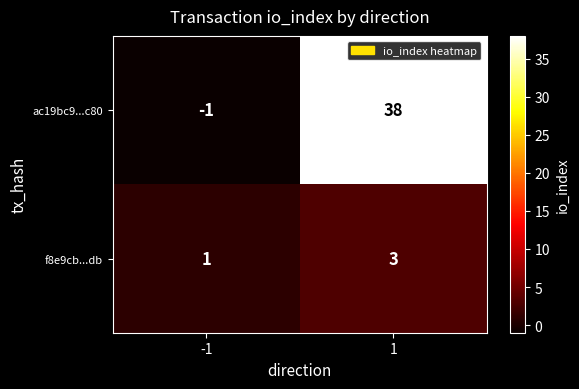

Which series has the largest total across all categories?

ac19bc9...c80